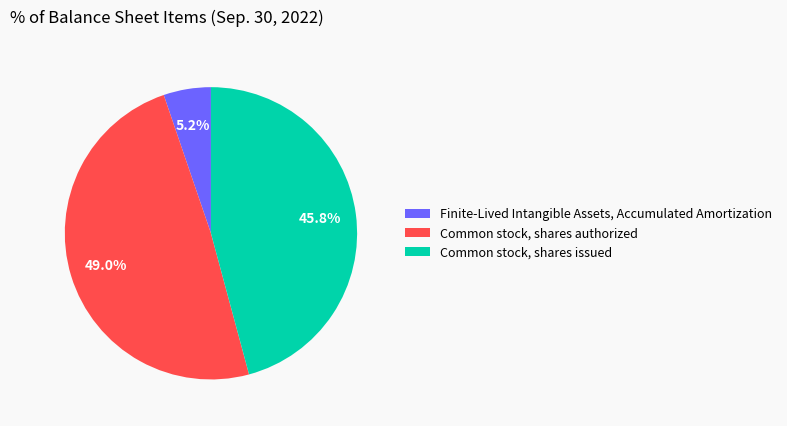

What is the total percentage of Common stock, shares authorized and Finite-Lived Intangible Assets, Accumulated Amortization?

54.2%